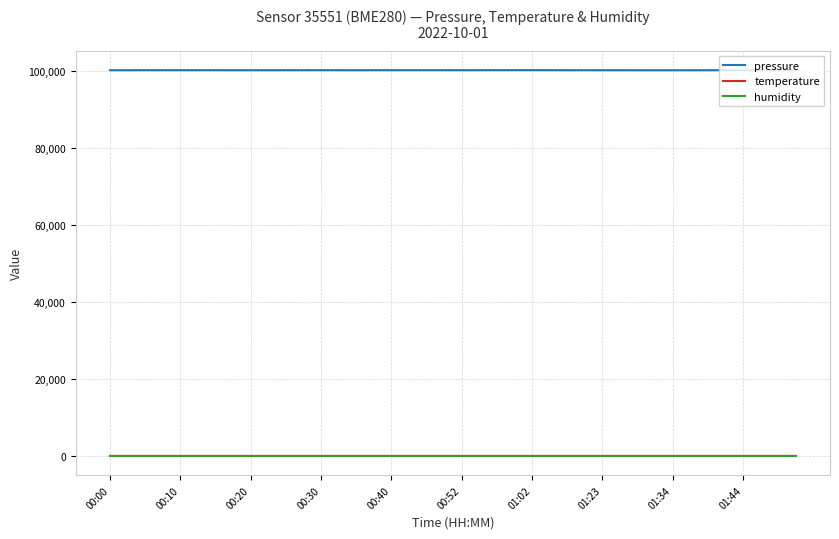

True or false: pressure and temperature cross at least once.

False